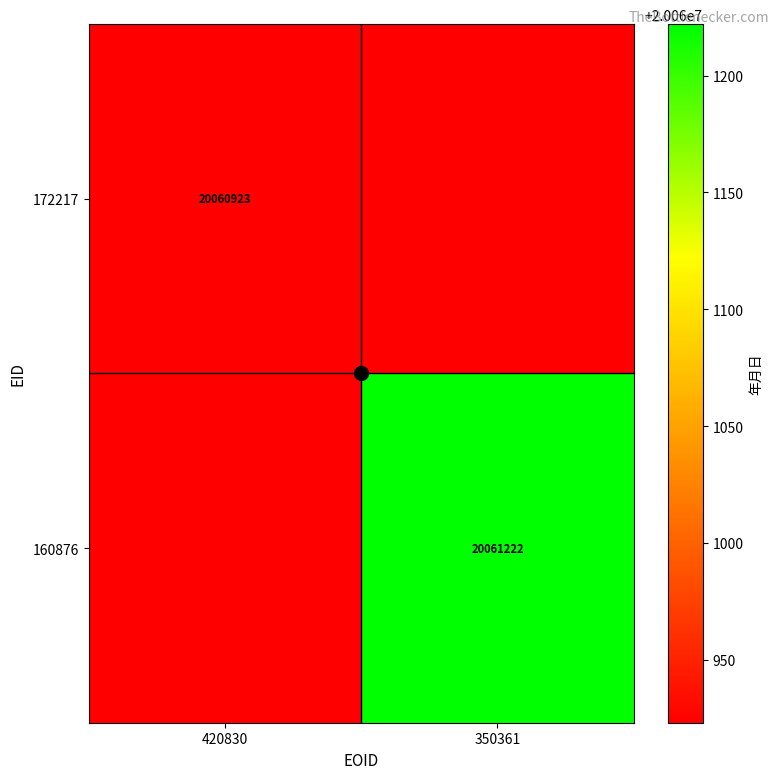

The 160876 series shows 29923959 at 420830. True or false?

False